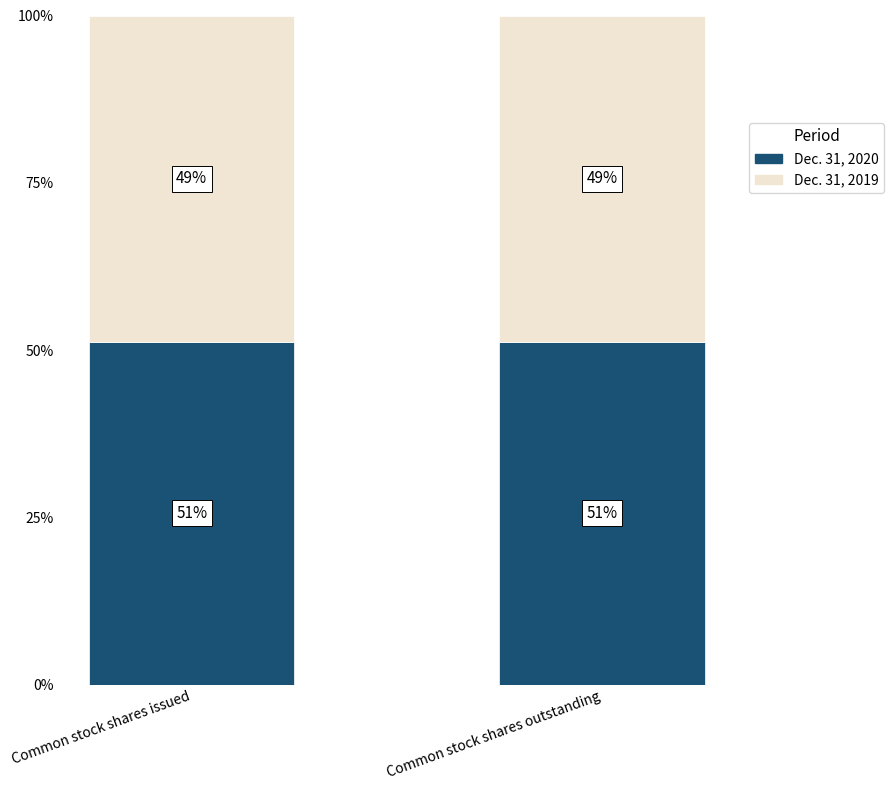

The value of Dec. 31, 2020 at Common stock shares outstanding is 14.0. True or false?

False